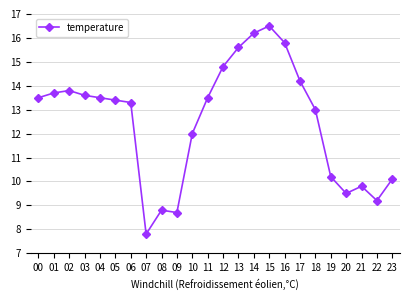

The value at 05 is 13.4. True or false?

True